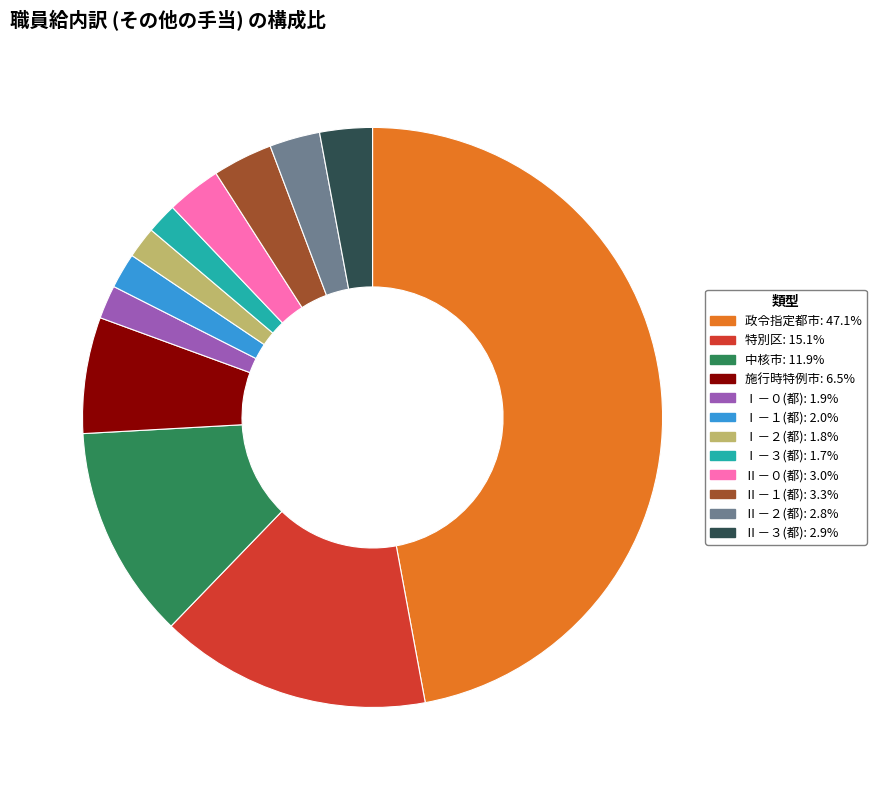

Count the number of slices in the pie.

12